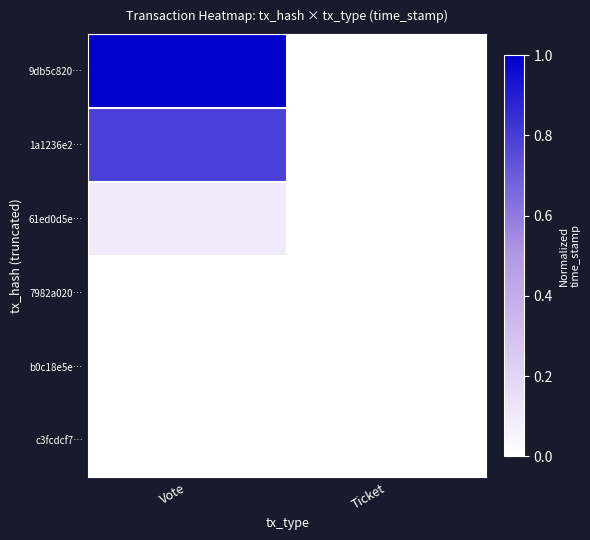

Count the number of data series in this chart.

6